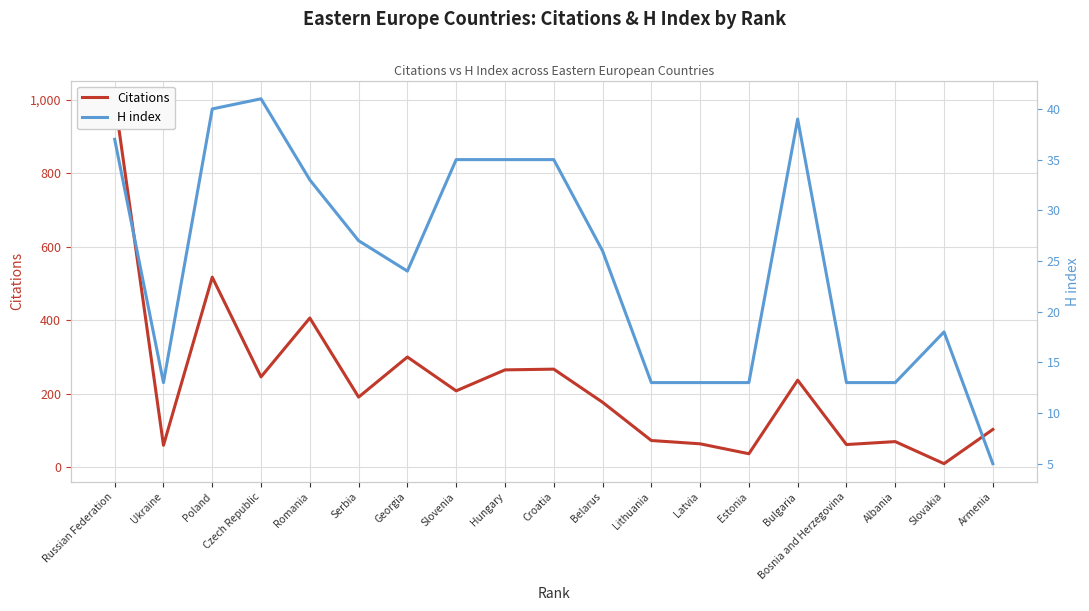

At which label does H index first exceed 26?

Bulgaria